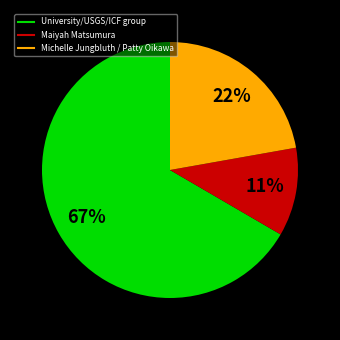

To the nearest percent, what is the average slice percentage?

33%